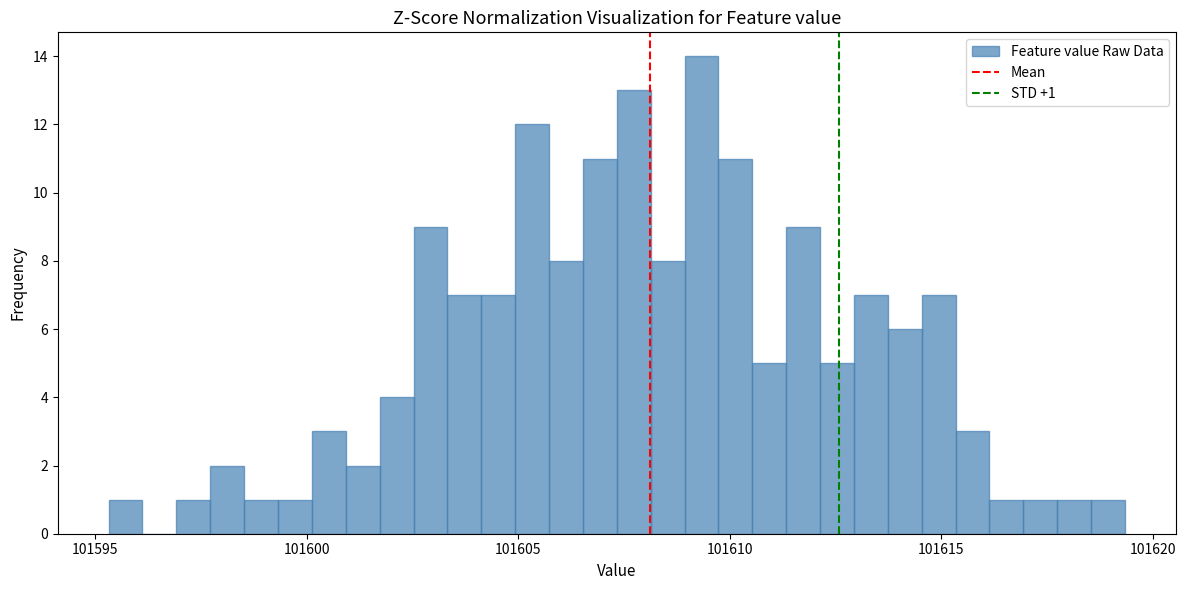

Around what value on the x-axis is the tallest bar? Give the approximate position of its centre, as read against the axis.

101609.5